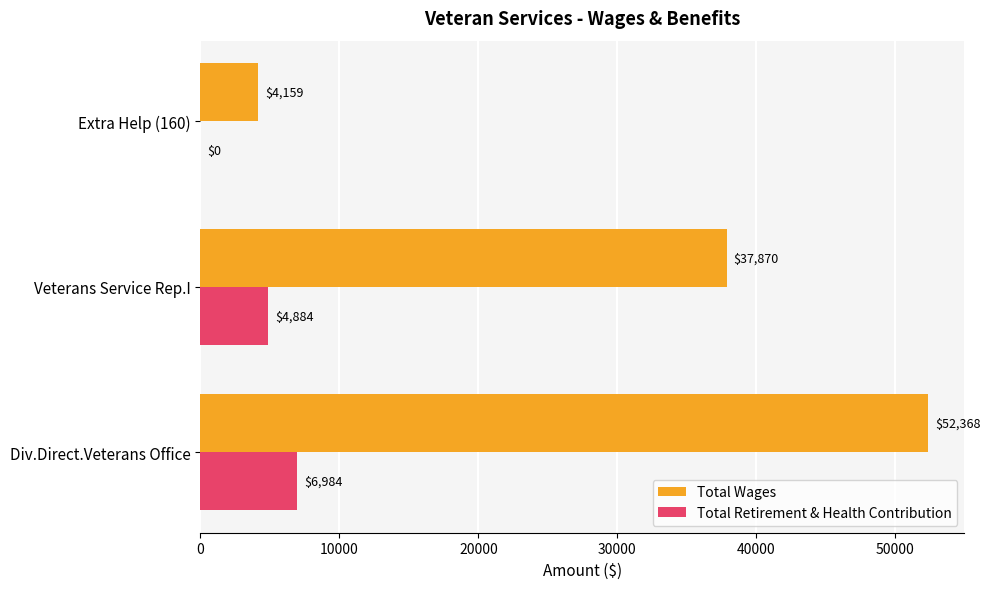

Which series has the largest total across all categories?

Total Wages